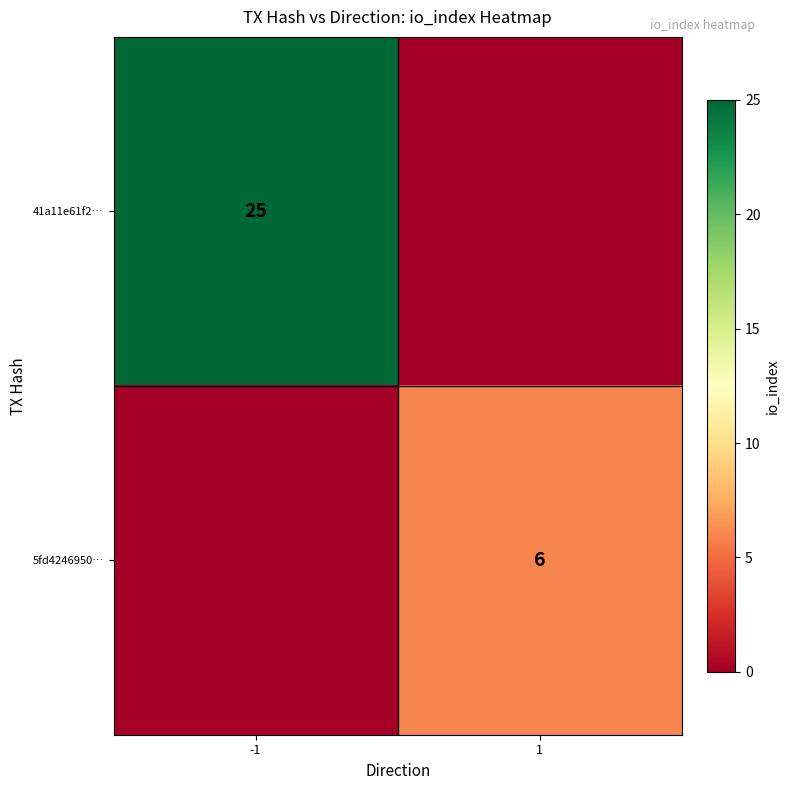

Which label corresponds to the smallest value in the chart?

1